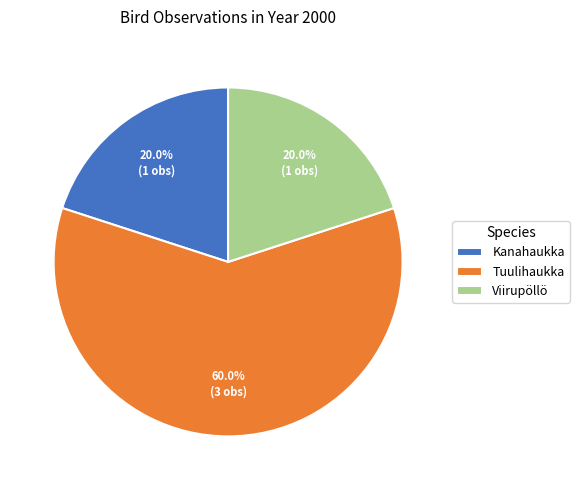

What is the largest slice in the pie chart?

Tuulihaukka